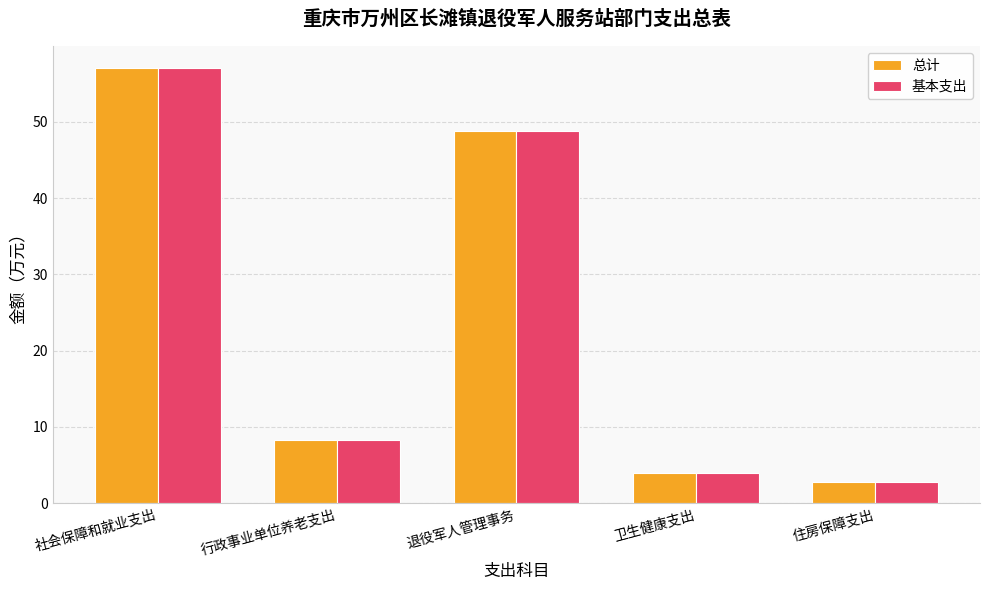

At which category is the sum across all series the highest?

社会保障和就业支出